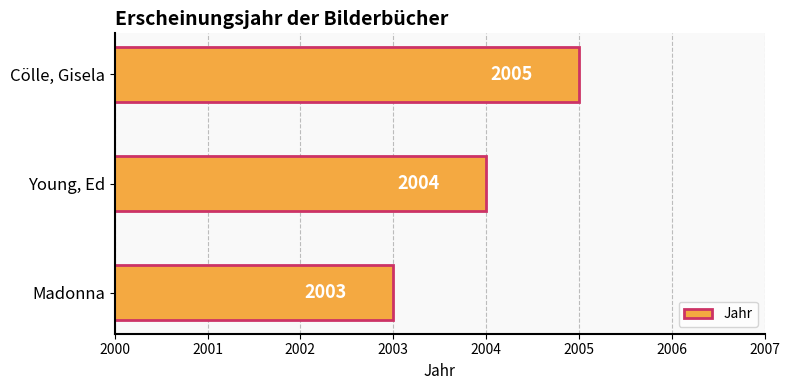

Where is the data nearest to the value 2004?

Young, Ed